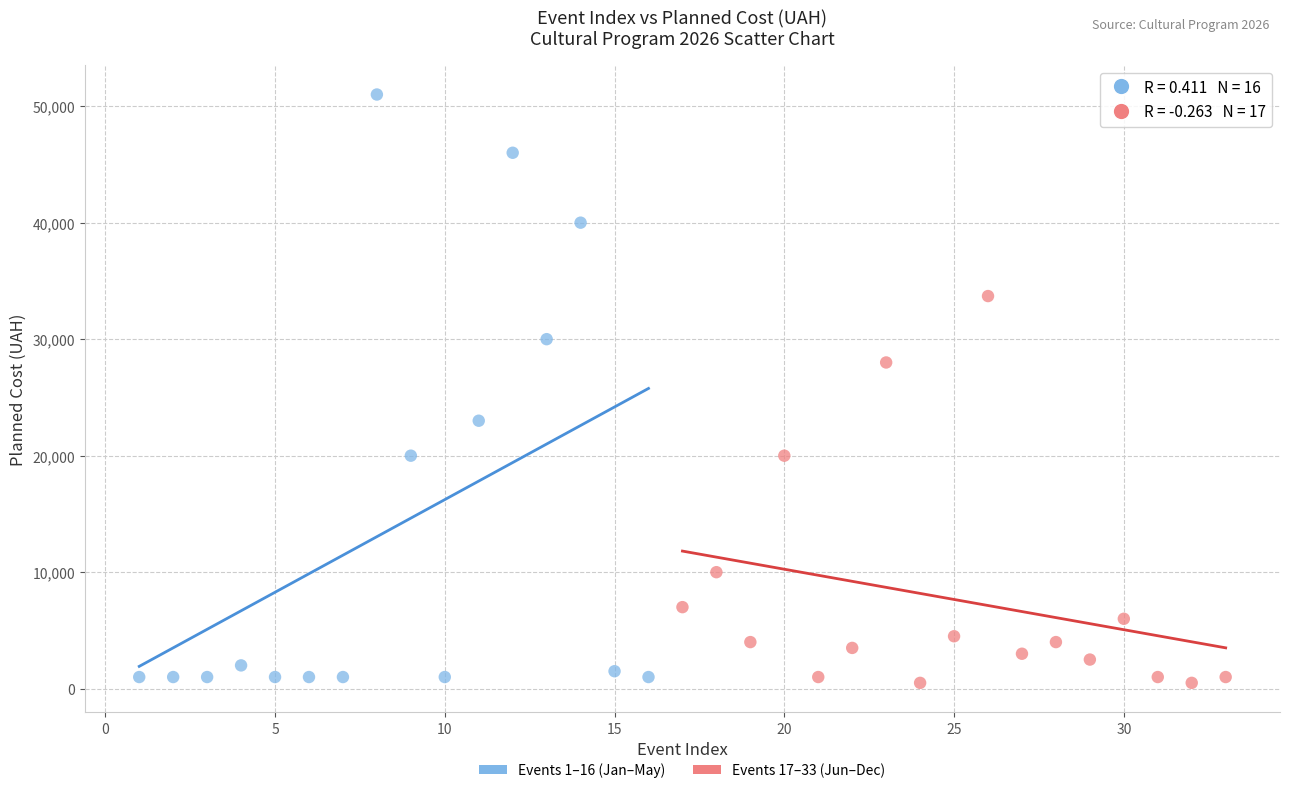

Which series reaches the maximum Y coordinate?

Events 1–16 (Jan–May)